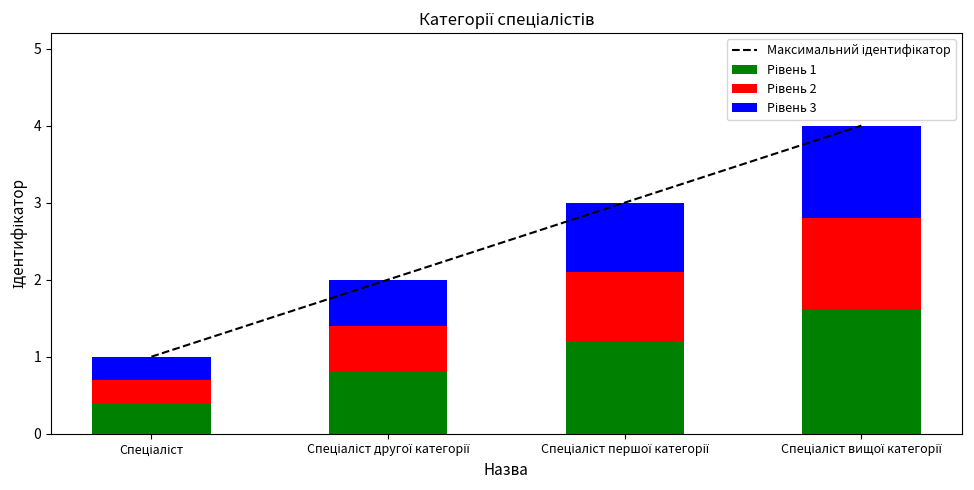

List the labels in order of Рівень 1 value, smallest first.

Спеціаліст, Спеціаліст другої категорії, Спеціаліст першої категорії, Спеціаліст вищої категорії